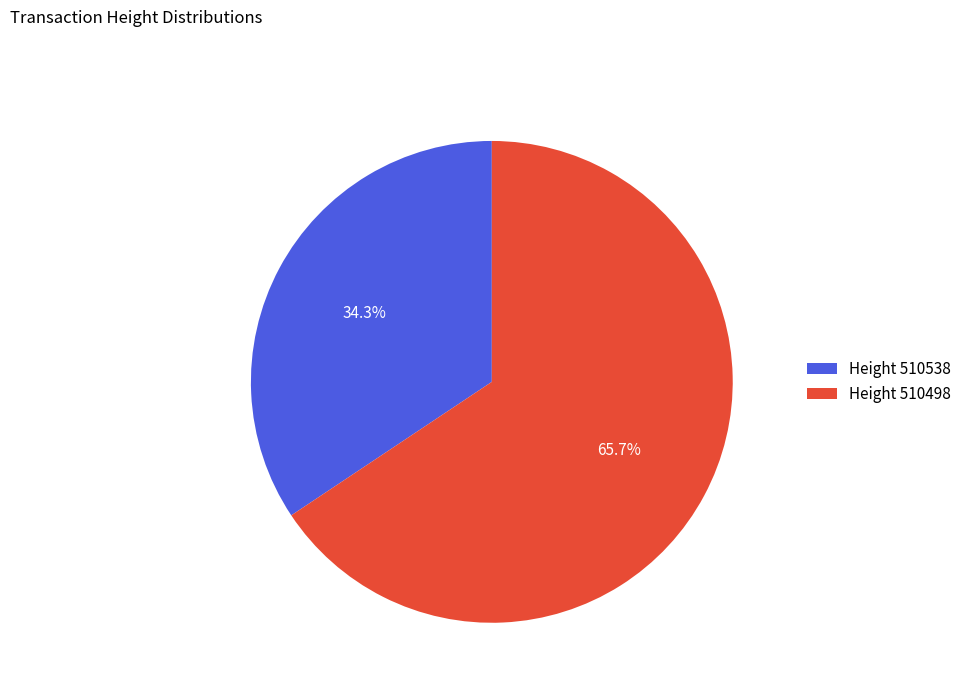

Is there a majority slice in this chart?

Yes